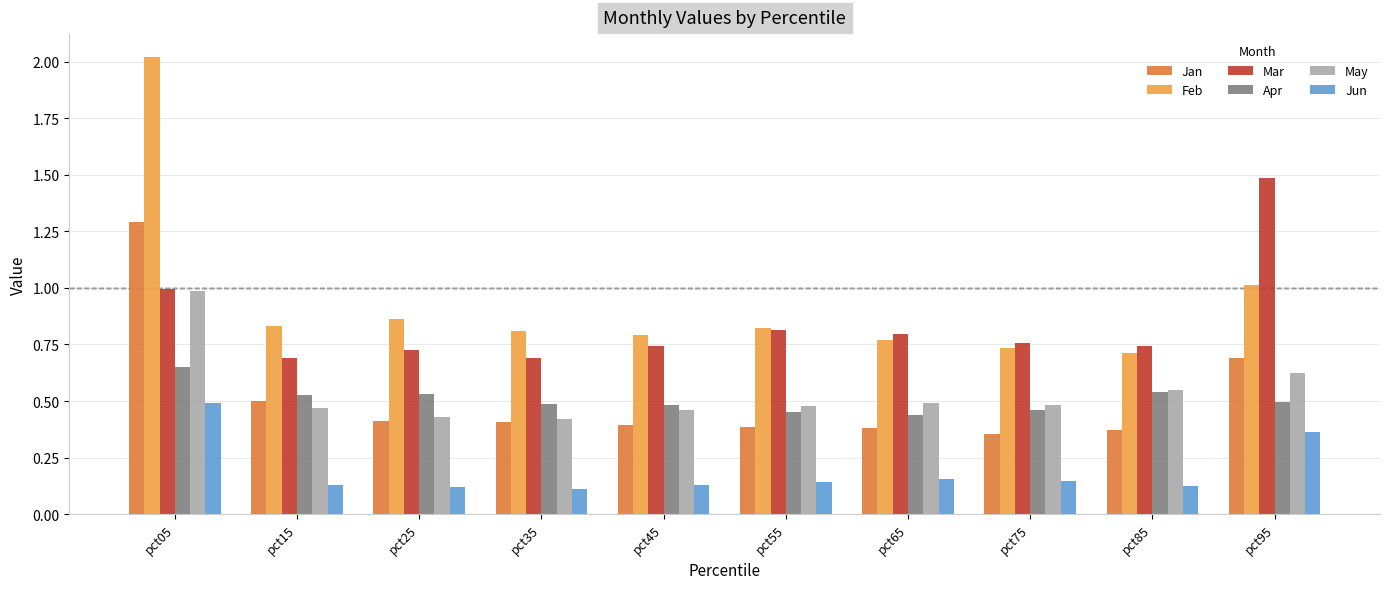

Which series has the widest spread of values?

Feb